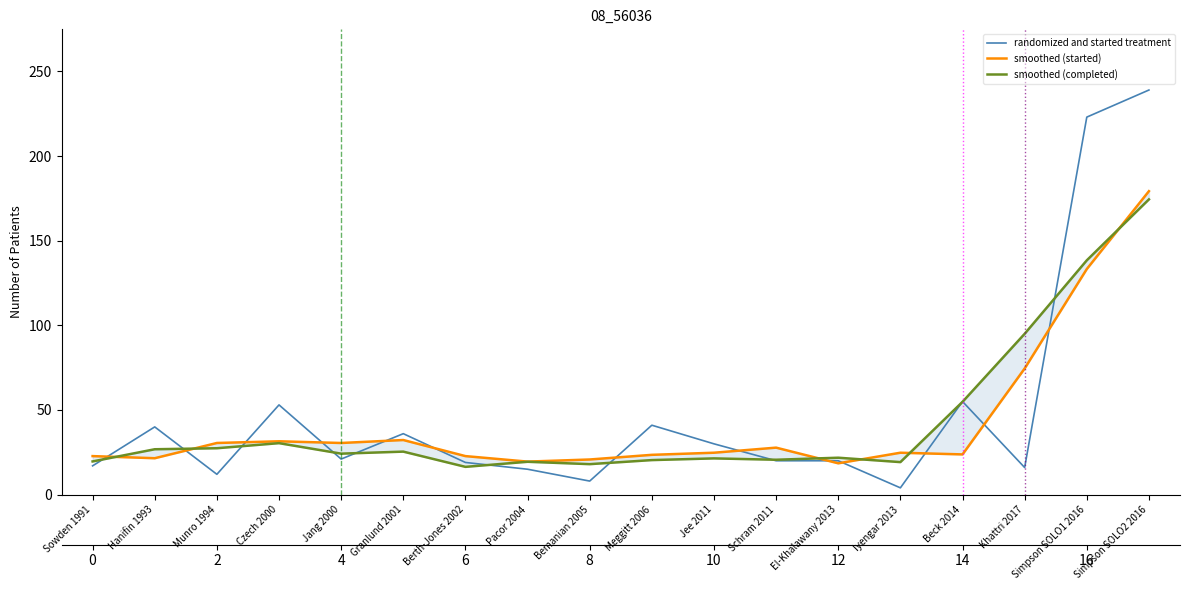

Reading right to left, list all the values displayed in this chart.

randomized and started treatment: 239.0	223.0	16.0	55.0	4.0	20.0	20.0	30.0	41.0	8.0	15.0	19.0	36.0	21.0	53.0	12.0	40.0	17.0
smoothed (started): 179.2	133.2	74.5	23.8	24.8	18.5	27.8	24.8	23.5	20.8	19.5	22.8	32.2	30.5	31.5	30.5	21.5	22.8
smoothed (completed): 174.4	138.4	95.0	54.8	19.2	21.8	20.6	21.4	20.4	18.0	19.4	16.4	25.4	24.2	30.4	27.4	26.8	19.6